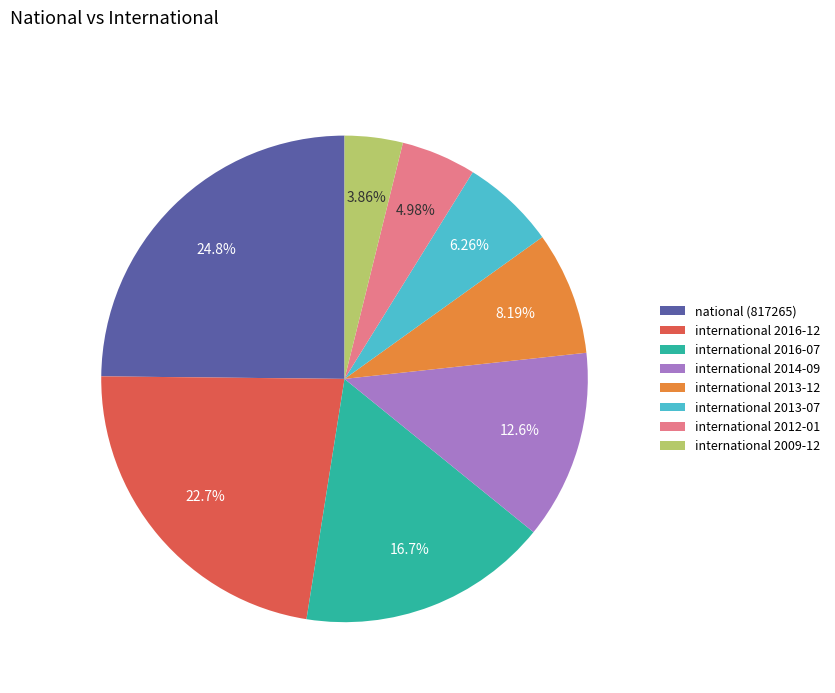

Which has a higher value, international 2016-07 or international 2014-09?

international 2016-07